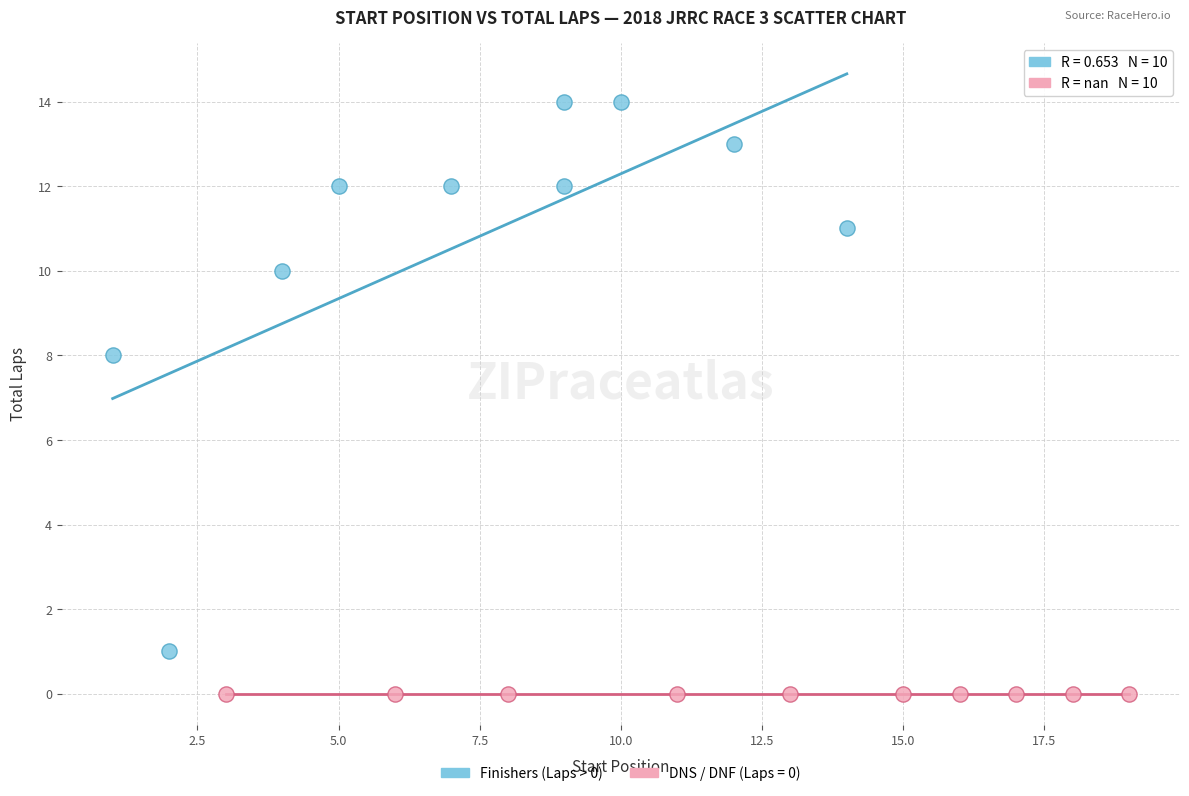

Which series reaches the maximum Y coordinate?

Finishers (Laps > 0)